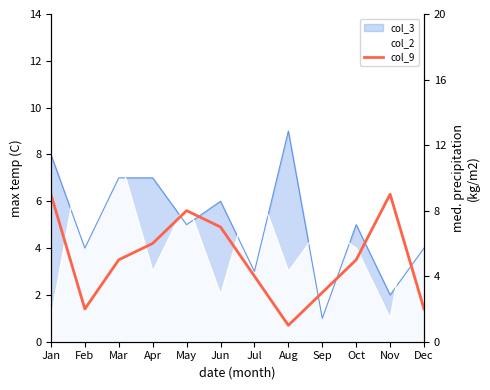

What is the difference between the second highest and minimum values?

8